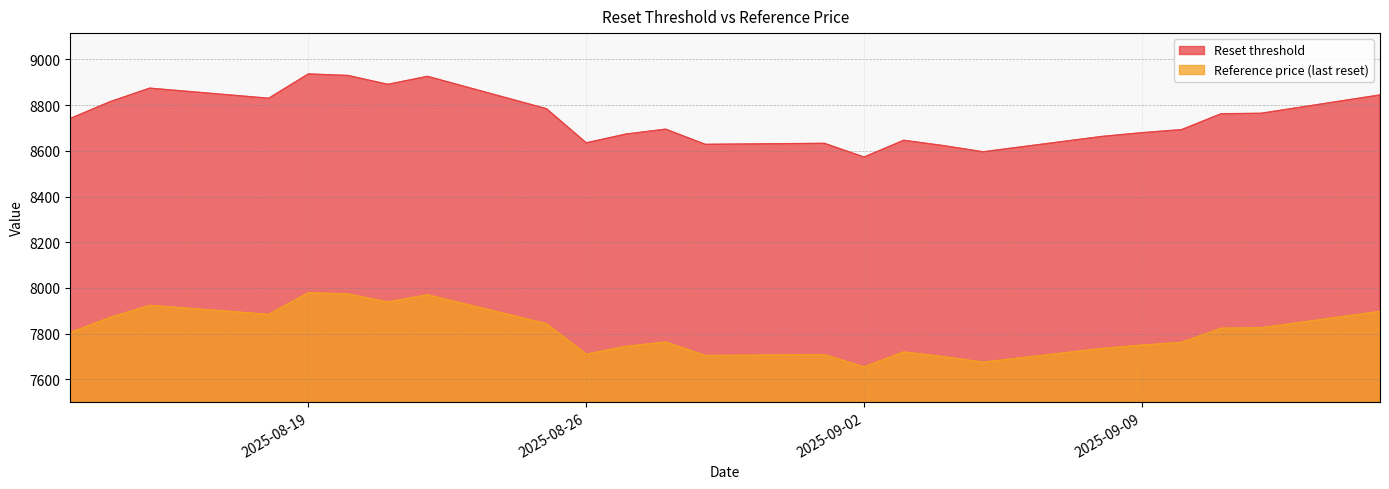

Does the chart display data point markers on the line(s)?

No